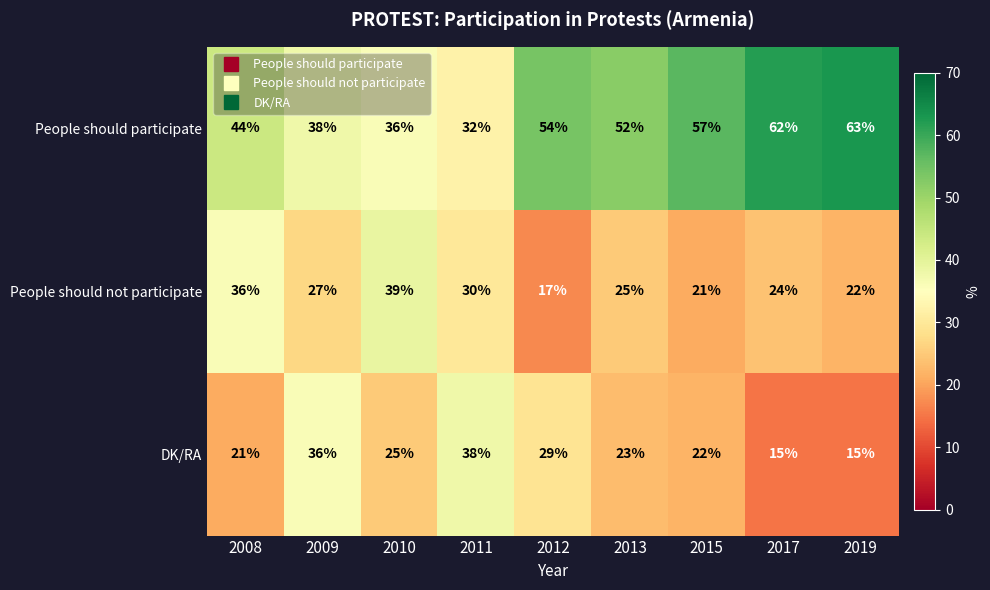

How many values in the DK/RA series are below 23?

4